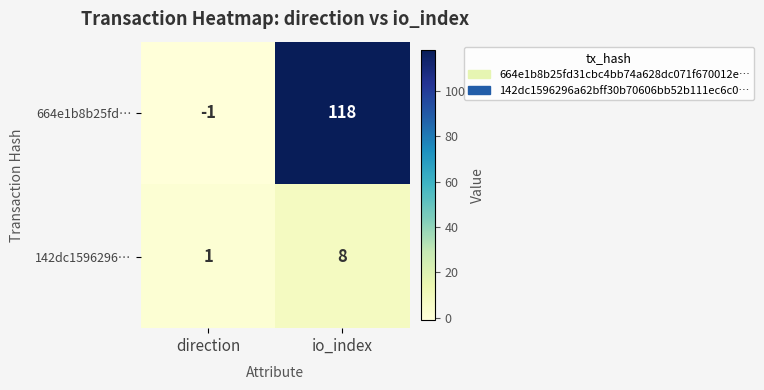

Rank the series by their average value, from highest to lowest.

664e1b8b25fd…, 142dc1596296…